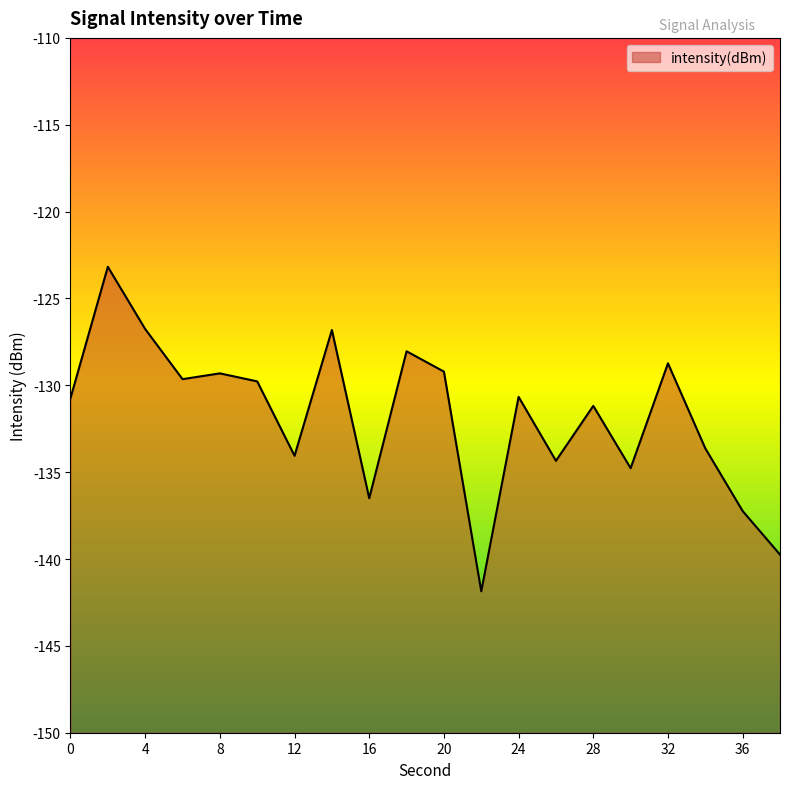

How many interior local valleys (lower than both neighbors) does the data have?

6